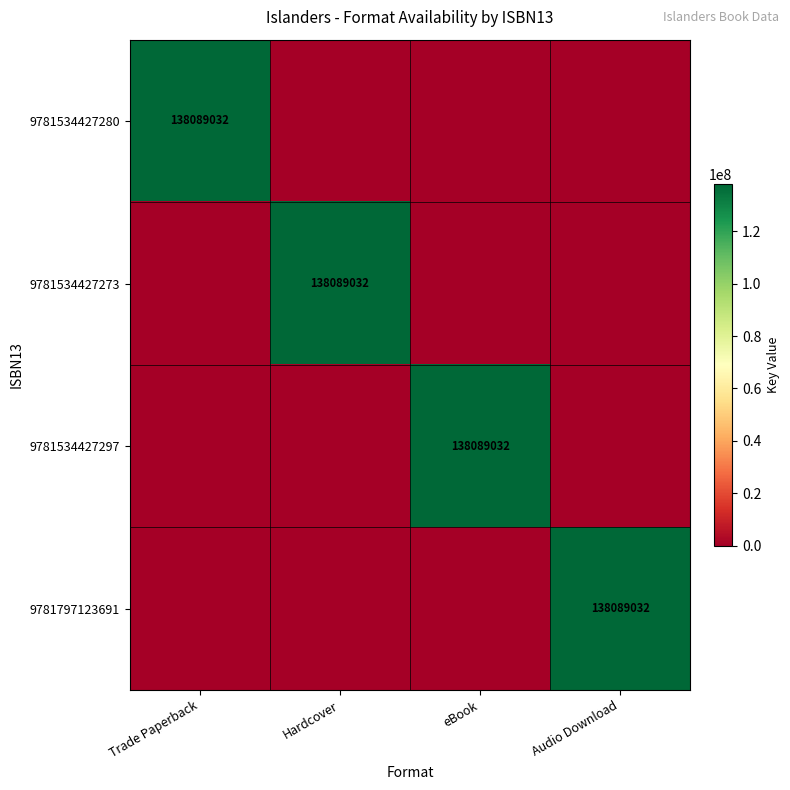

What is the total value across all series at eBook?

138089032